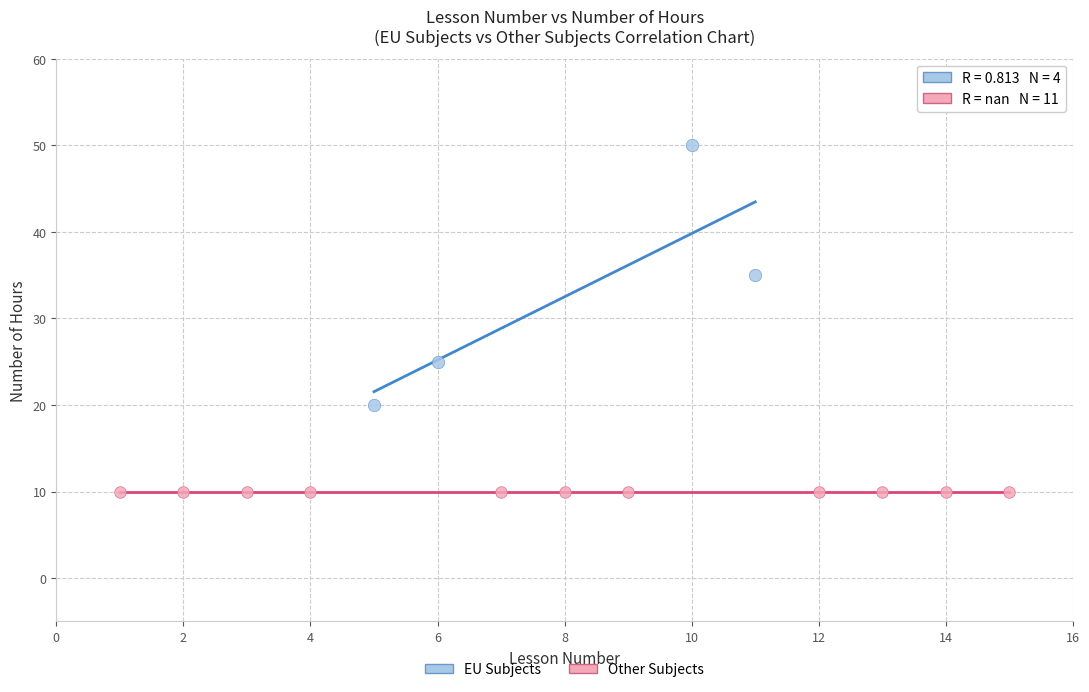

Which series reaches the minimum Y coordinate?

Other Subjects